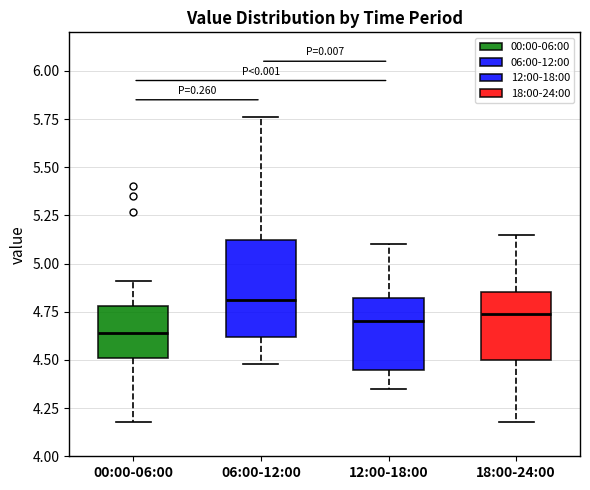

Which box has the lowest median line?

00:00-06:00